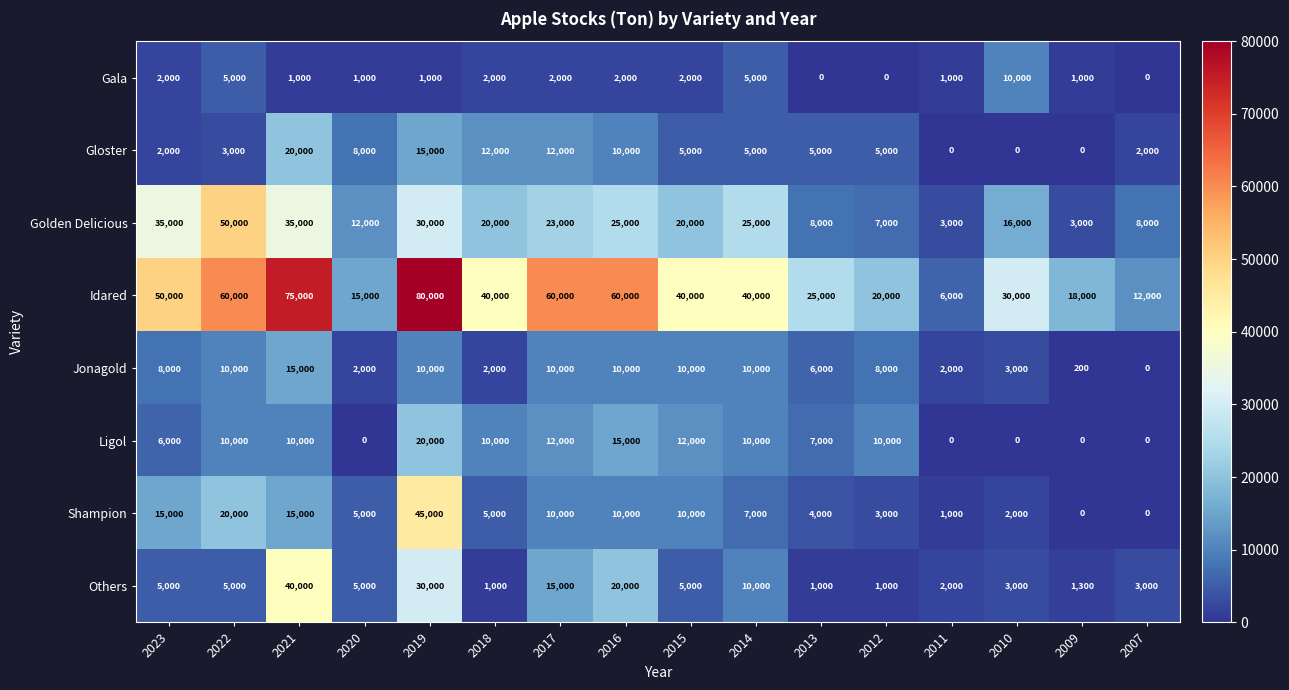

At which label is Gloster closest to 10000?

2016